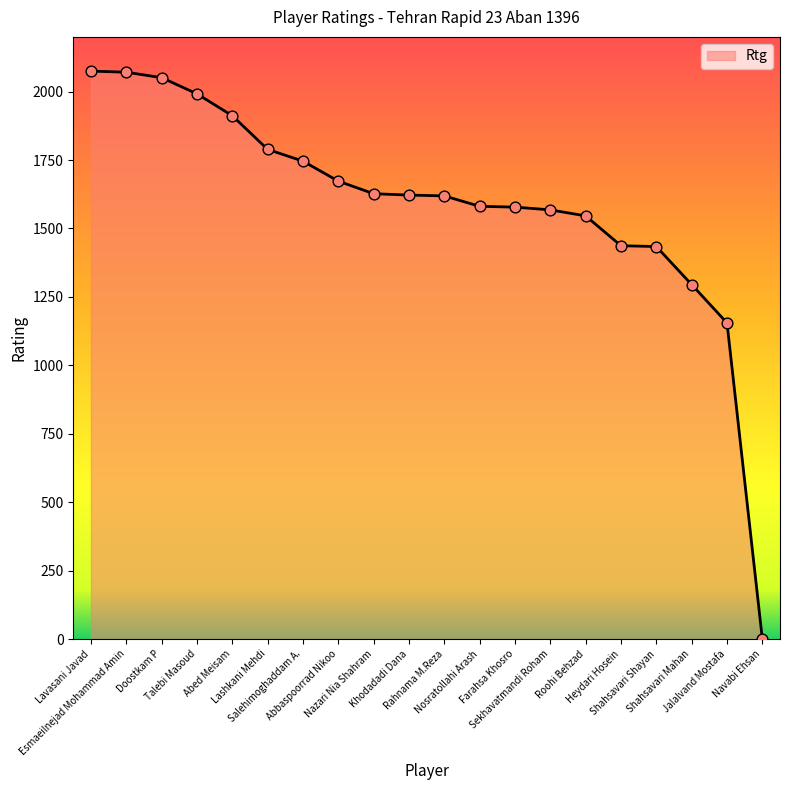

Approximately how many times larger is the value at Heydari Hosein compared to Jalalvand Mostafa?

1.2